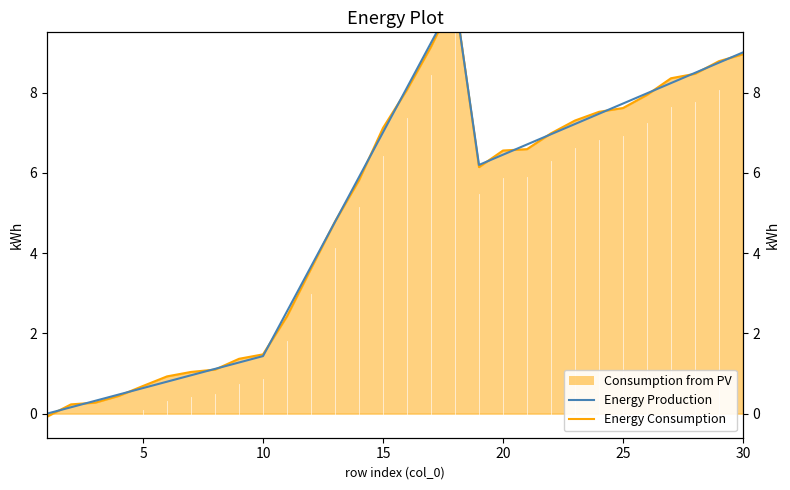

What is the greatest value displayed?

10.4